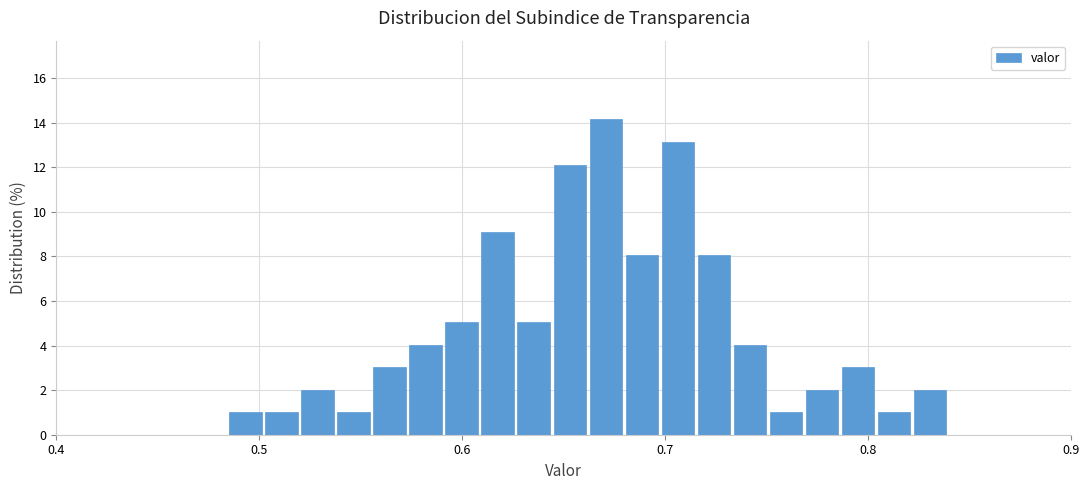

Read against the x-axis, roughly where is the centre of the tallest bar?

0.67